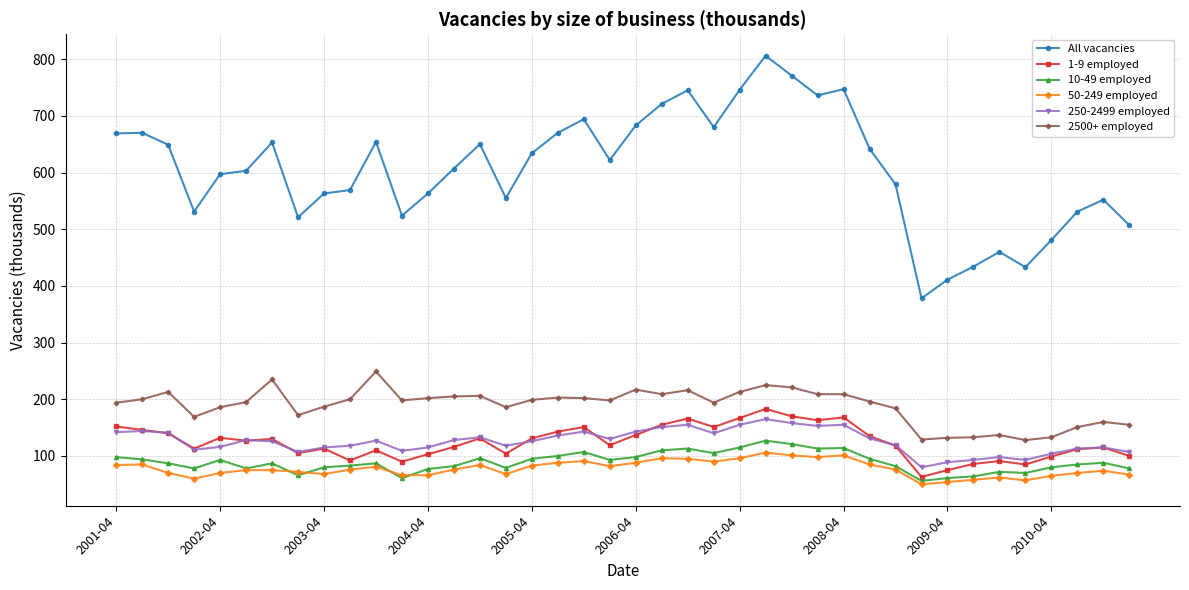

Which series has the largest total across all categories?

All vacancies